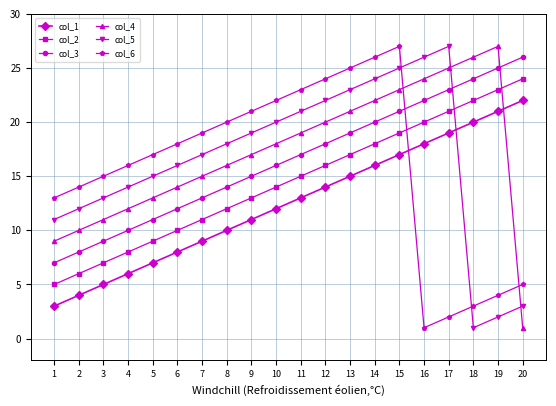

What is the average value of the col_4 series?

17